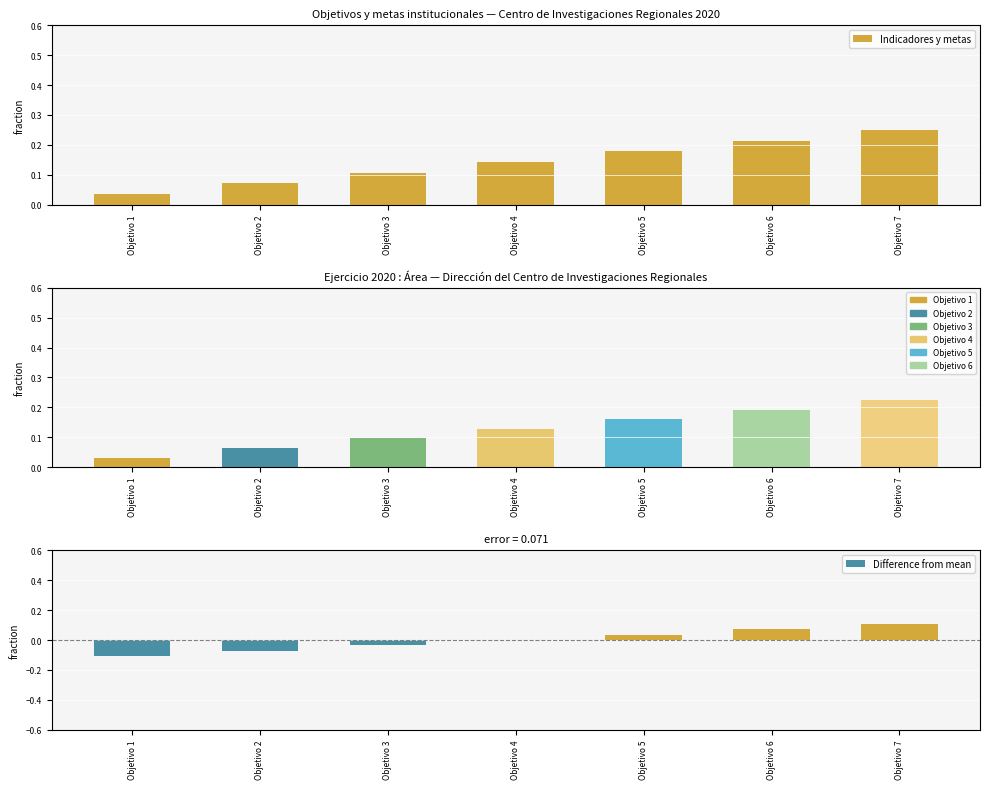

Between Objetivo 3 and Objetivo 2, which is larger?

Objetivo 3